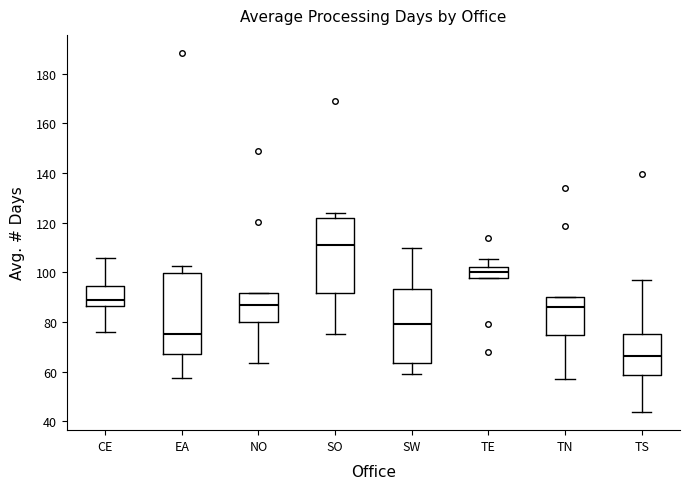

Reading left to right, transcribe this box plot: for each box, give where its median line is, the range the box spans, and where its two whiskers end, as read against the y-axis. The values are not printed on the chart, so give them approximately, as read against the axis.

CE: median 88, box 86 to 94, whiskers 76 to 106
EA: median 76, box 68 to 100, whiskers 58 to 102
NO: median 86, box 80 to 92, whiskers 64 to 92
SO: median 110, box 92 to 122, whiskers 76 to 124
SW: median 80, box 64 to 94, whiskers 60 to 110
TE: median 100, box 98 to 102, whiskers 98 to 106
TN: median 86, box 74 to 90, whiskers 56 to 90
TS: median 66, box 58 to 76, whiskers 44 to 96